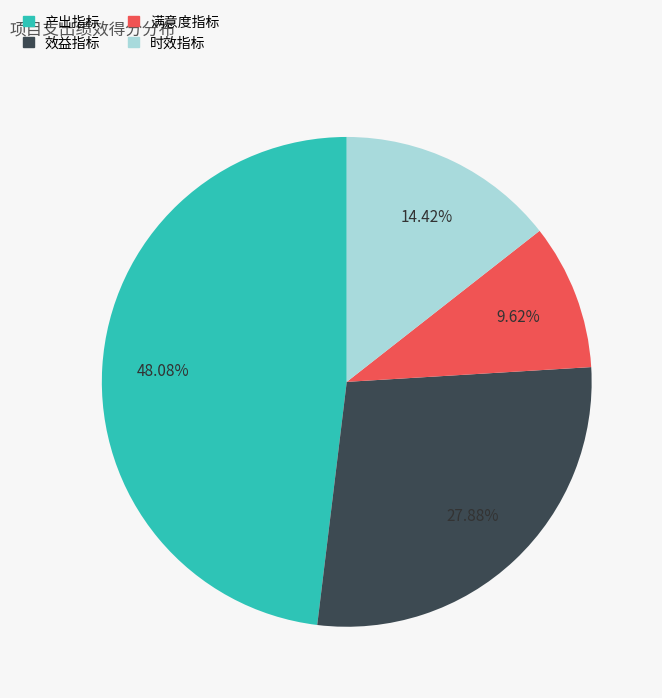

To the nearest percent, what portion does 产出指标 represent?

48%